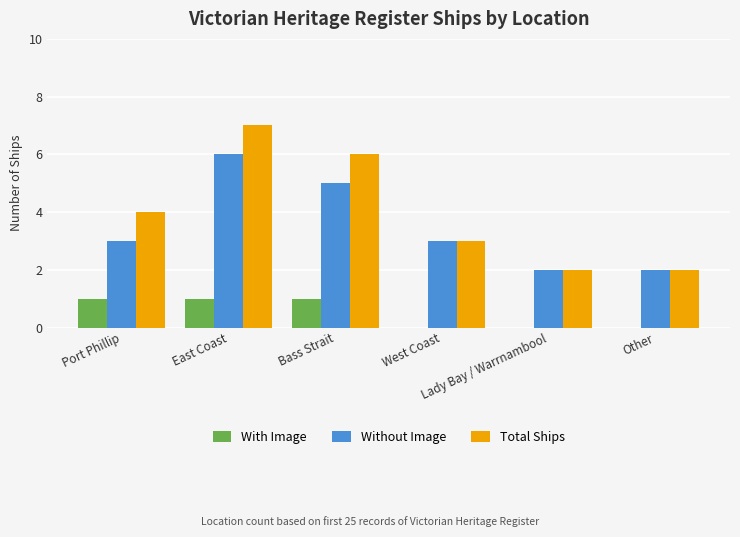

Which label corresponds to the largest value in the chart?

East Coast